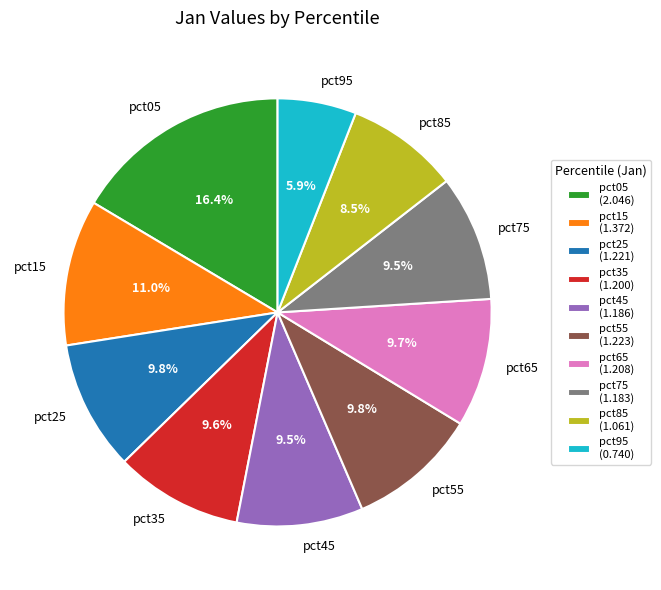

Does any single category account for the majority?

No